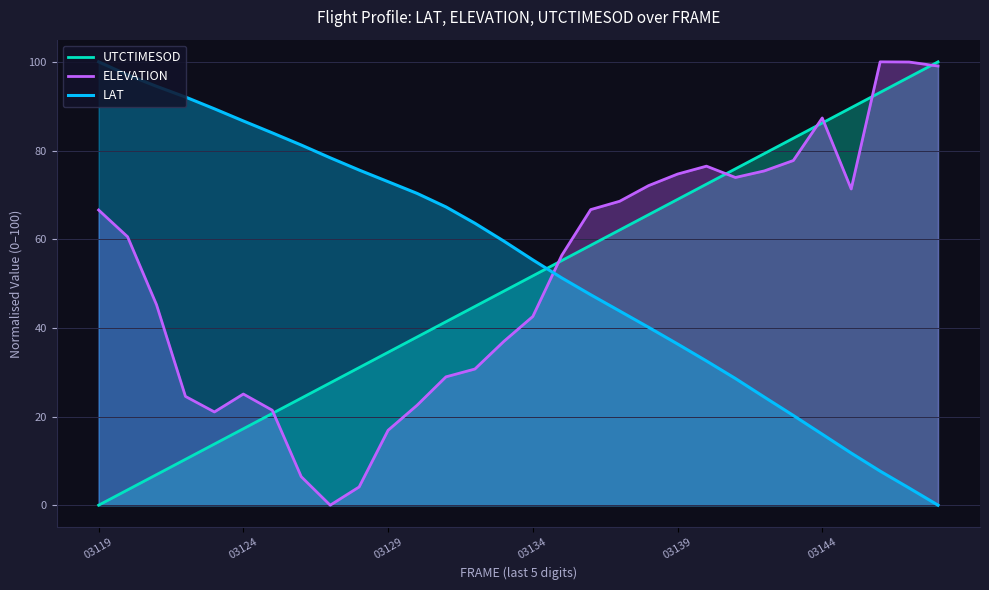

How many values in the LAT series exceed 59?

15